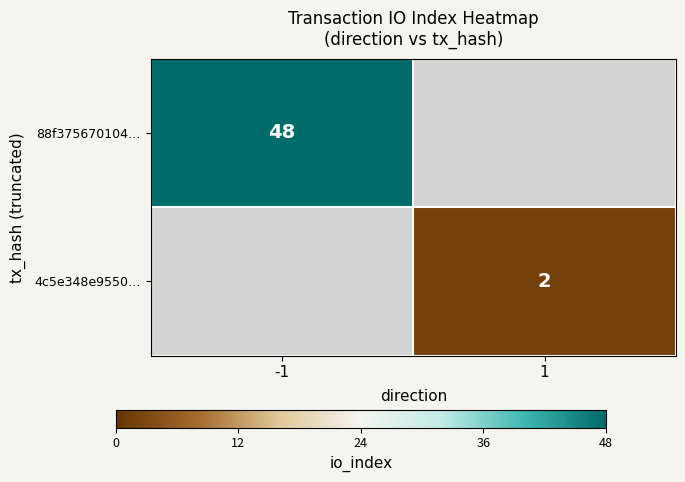

The value of 88f375670104… at -1 is 85.2. True or false?

False